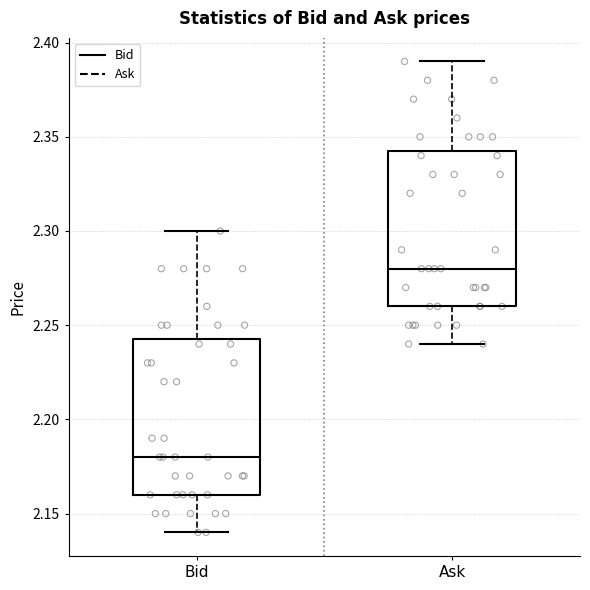

Reading left to right, read every box against the y-axis: the position of its median line, the range the box covers, and the ends of its whiskers. The values are not printed on the chart, so give them approximately, as read against the axis.

Bid: median 2.180, box 2.160 to 2.245, whiskers 2.140 to 2.300
Ask: median 2.280, box 2.260 to 2.345, whiskers 2.240 to 2.390